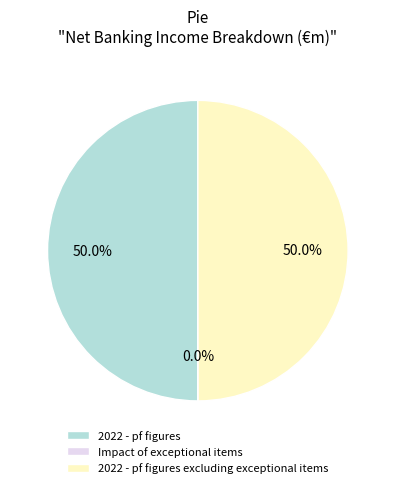

How much of the chart is everything except 2022 - pf figures?

50.0%